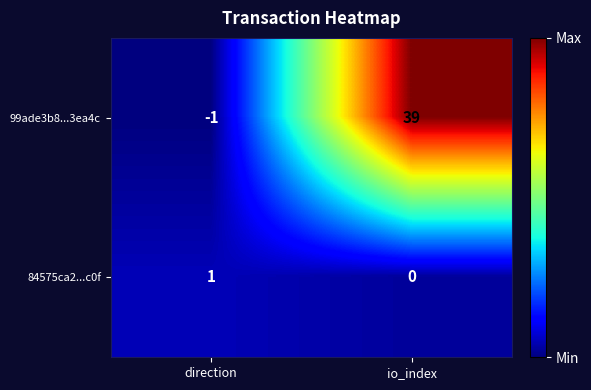

What is the difference between the highest and lowest values at io_index?

39